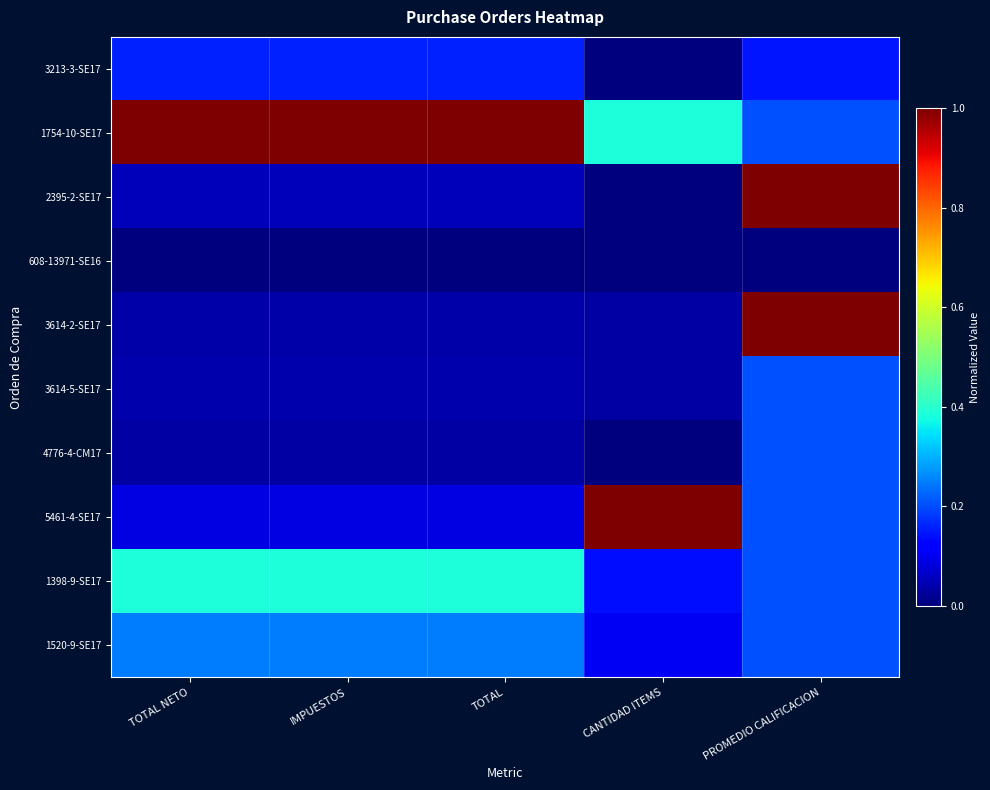

Which series has the widest spread of values?

2395-2-SE17